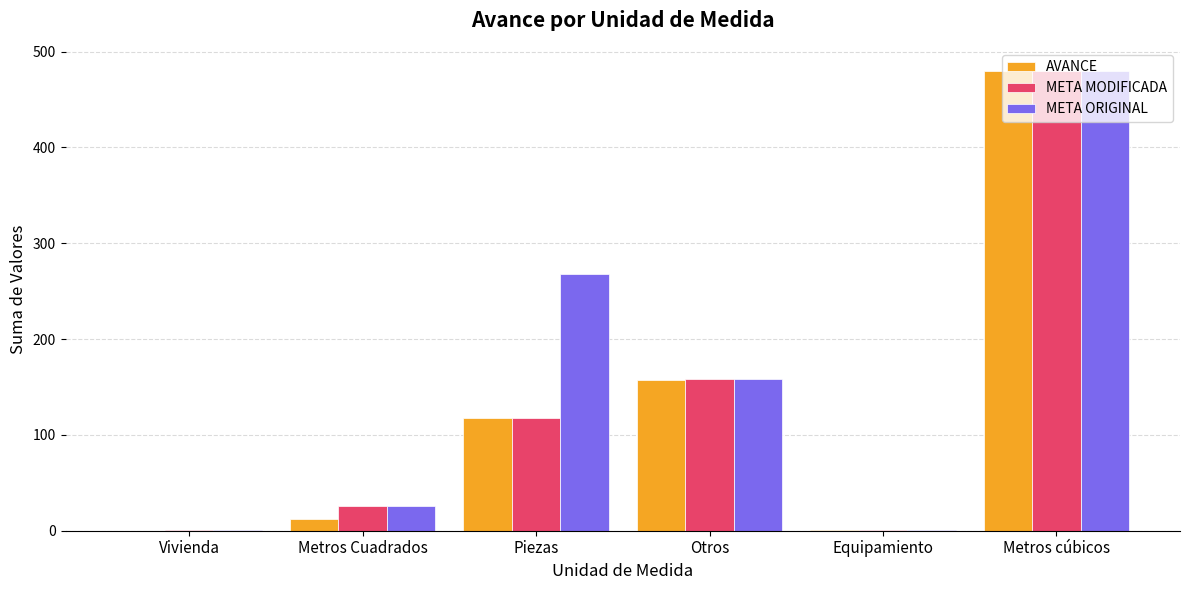

What are all the series names shown in the legend?

AVANCE, META MODIFICADA, META ORIGINAL